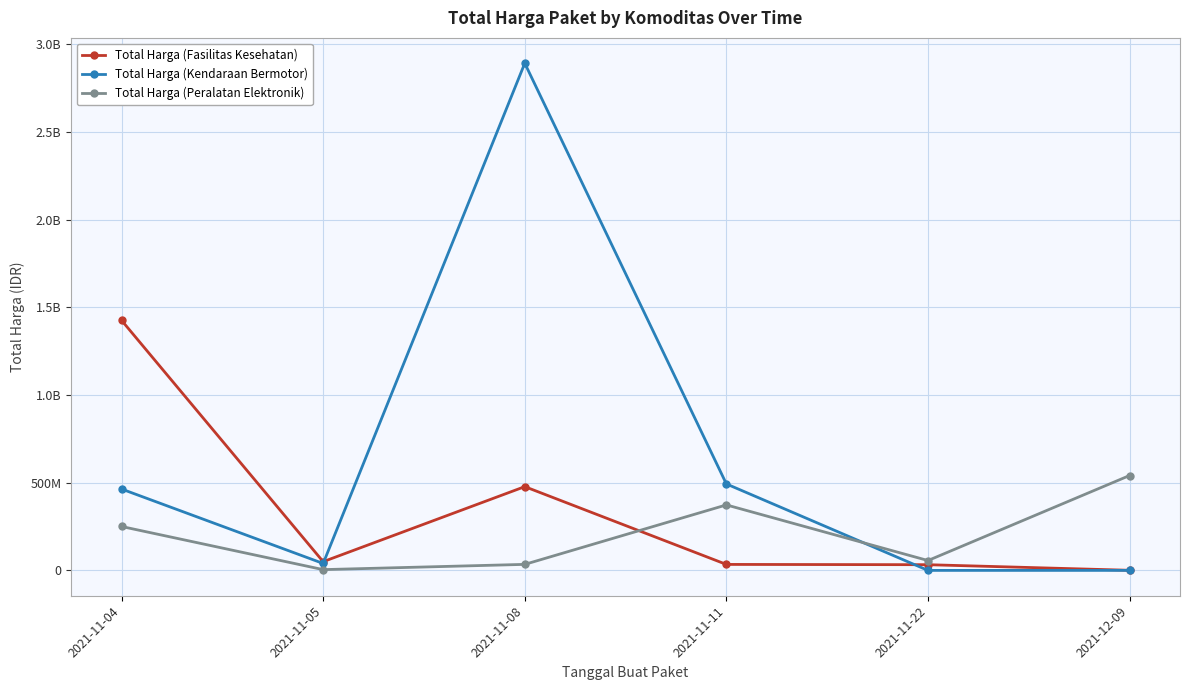

Where is the first local minimum for Total Harga (Fasilitas Kesehatan)?

2021-11-05